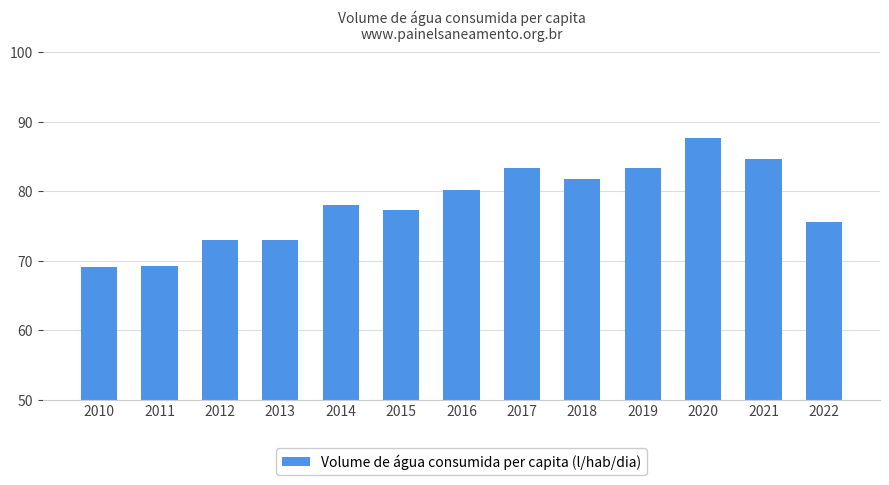

What is the change in value from 2020 to 2021?

-3.0